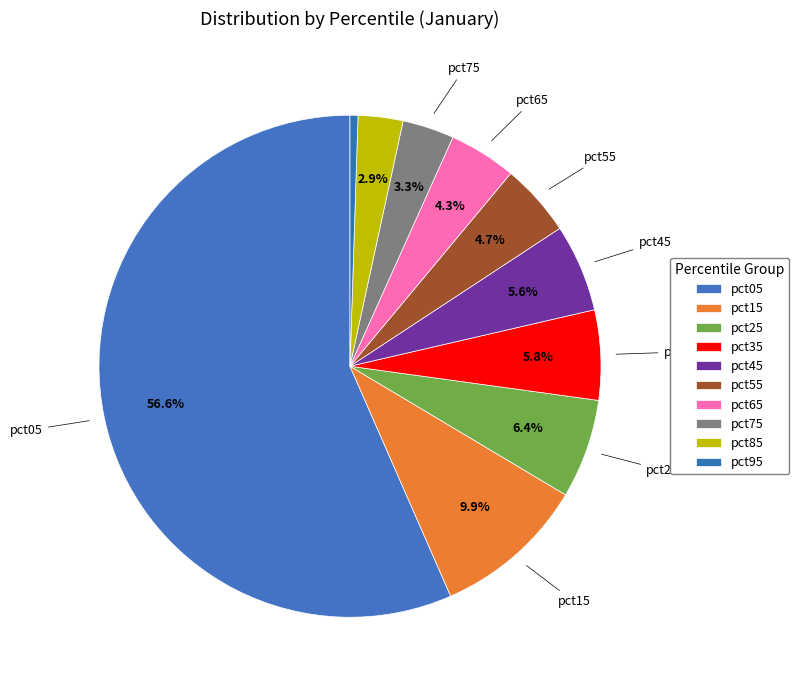

Count the number of slices in the pie.

10